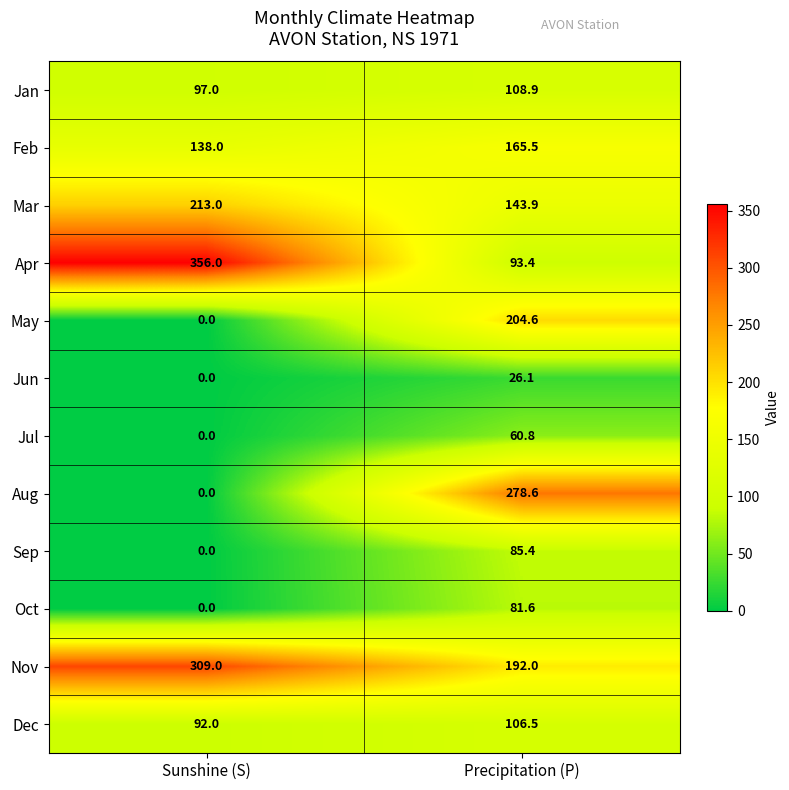

How many values in the Dec series are below 106?

1